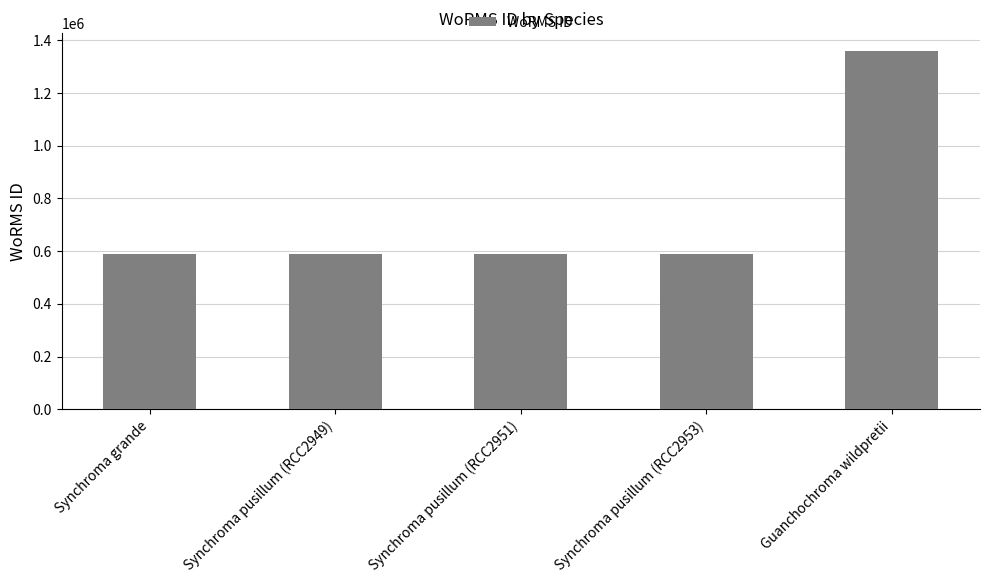

What is the maximum value shown in the chart?

1359766